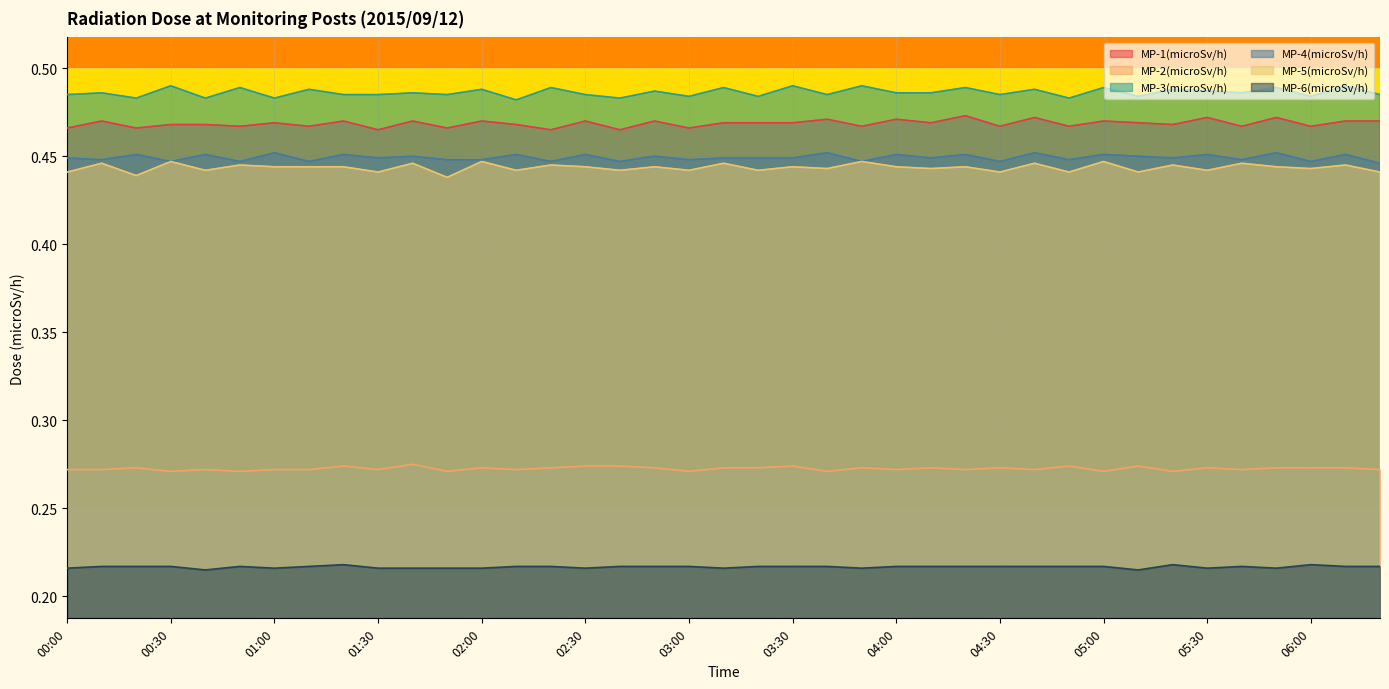

List the labels in order of MP-3(microSv/h) value, smallest first.

02:10, 00:20, 00:40, 01:00, 02:40, 04:50, 03:00, 03:20, 05:10, 06:00, 00:00, 01:20, 01:30, 01:50, 02:30, 03:40, 04:30, 06:20, 00:10, 01:40, 04:00, 04:10, 05:40, 02:50, 05:30, 01:10, 02:00, 04:40, 05:20, 00:50, 02:20, 03:10, 04:20, 05:00, 05:50, 00:30, 03:30, 03:50, 06:10